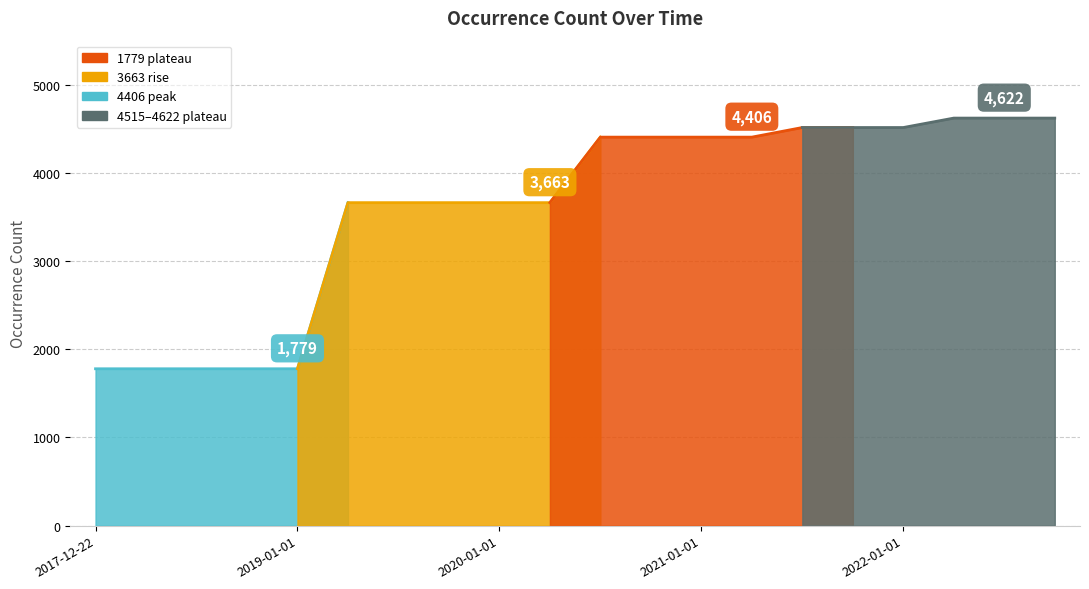

True or false: the data shows 3663 at 2019-04-06.

True